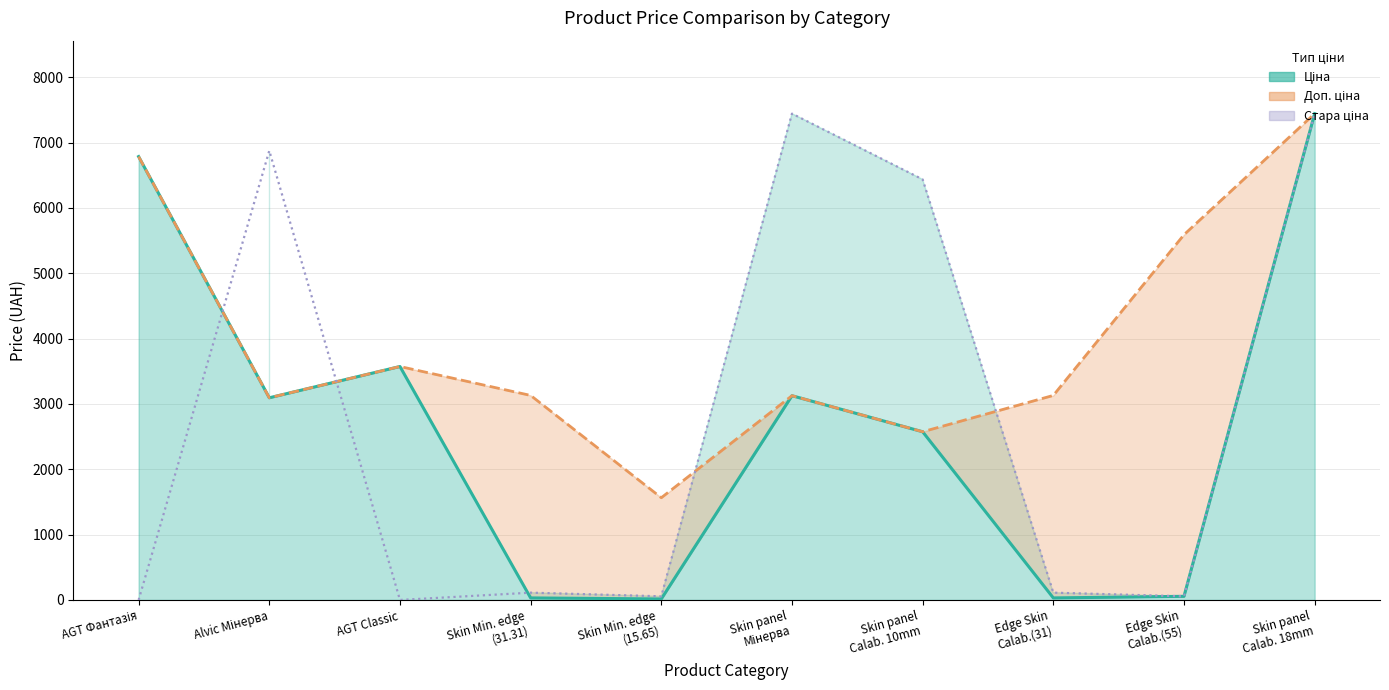

Reading left to right, transcribe all the data shown in this chart.

Ціна: 6787.1	3094.7	3573.6	31.3	15.7	3126.7	2575.0	31.3	55.9	7444.6
Доп. ціна: 6787.1	3095.0	3573.6	3131.0	1565.0	3127.0	2575.0	3131.0	5591.0	7444.6
Стара ціна: 0.0	6877.2	0.0	111.8	55.9	7444.6	6437.4	111.8	55.9	7444.6